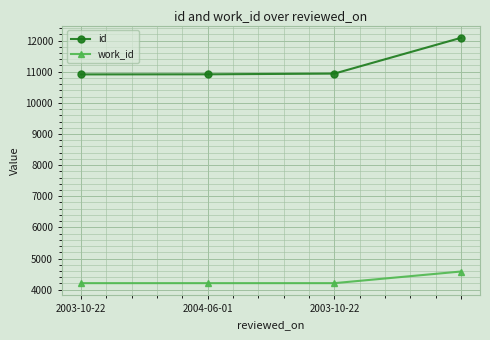

What is the difference between the maximum and minimum values in the work_id series?

374